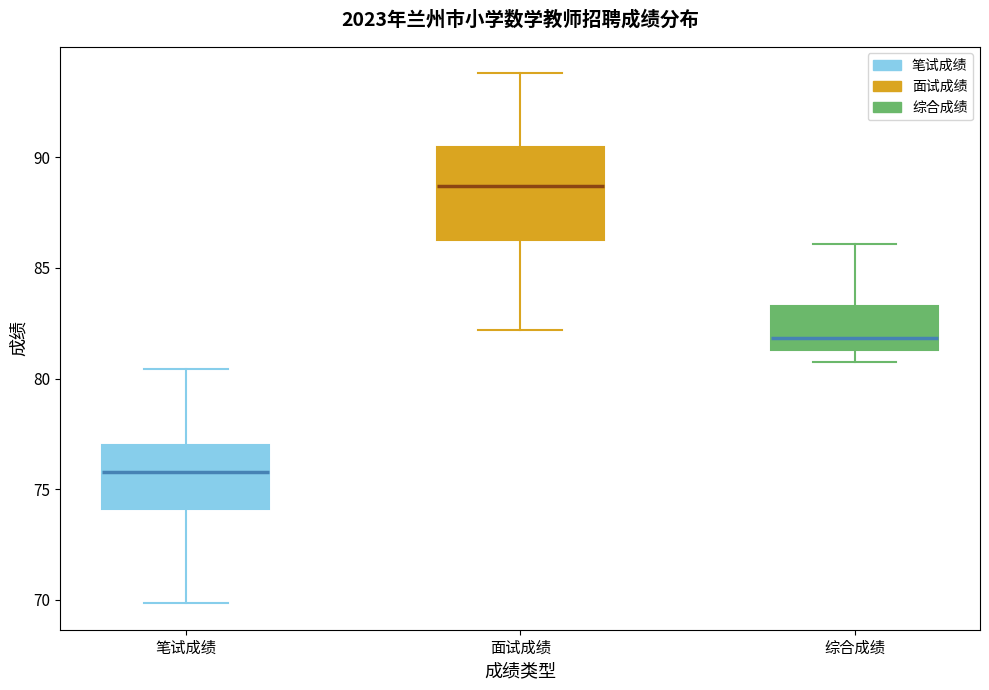

Where is the lower edge of the box for 面试成绩 on the y-axis? The values are not printed on the chart, so give them approximately, as read against the axis.

86.5